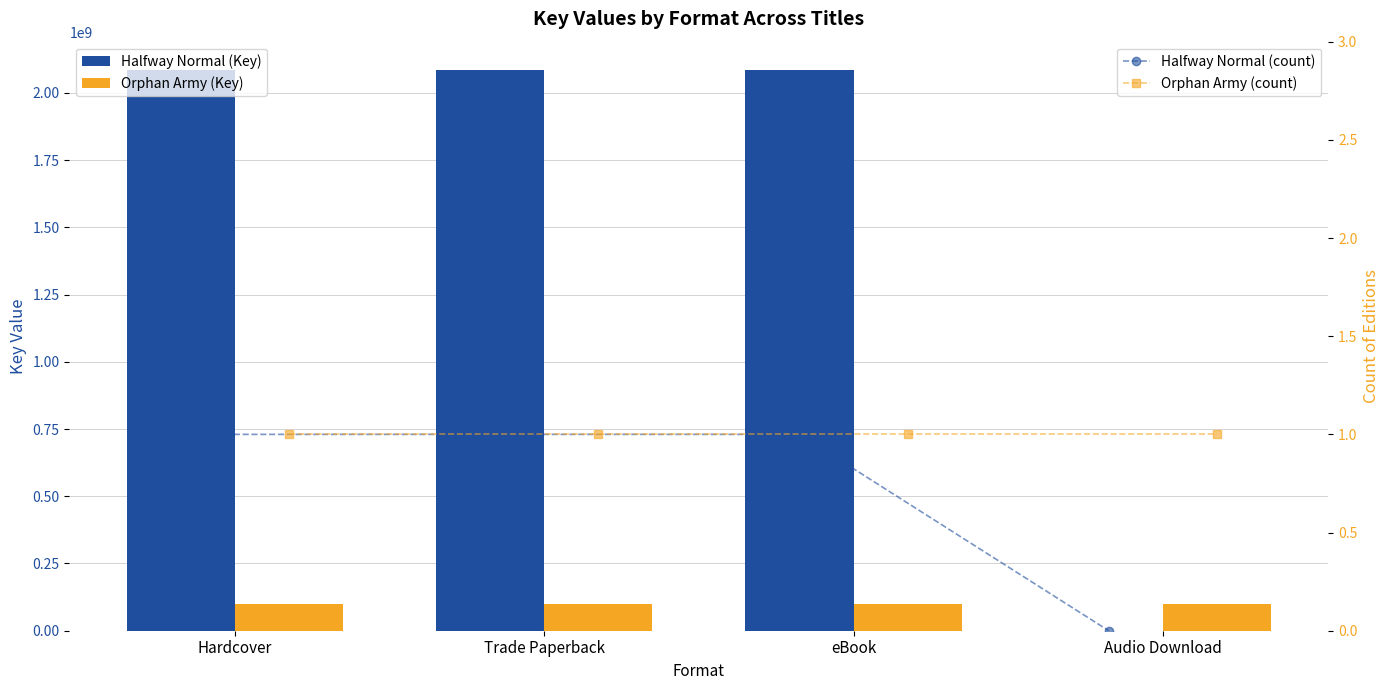

The Orphan Army (count) series shows 1 at Hardcover. True or false?

True